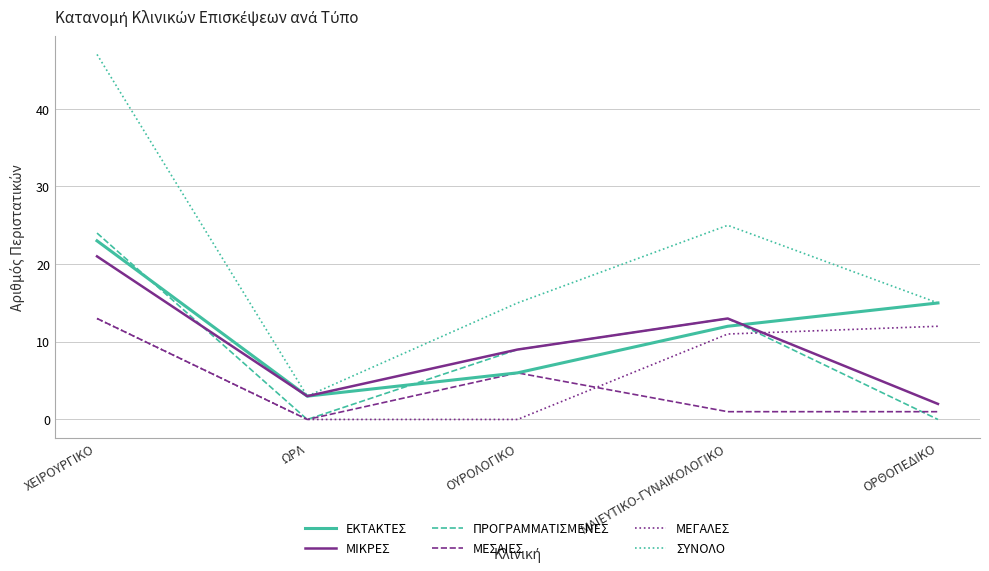

Which series changed the most between ΩΡΛ and ΟΥΡΟΛΟΓΙΚΟ?

ΣΥΝΟΛΟ